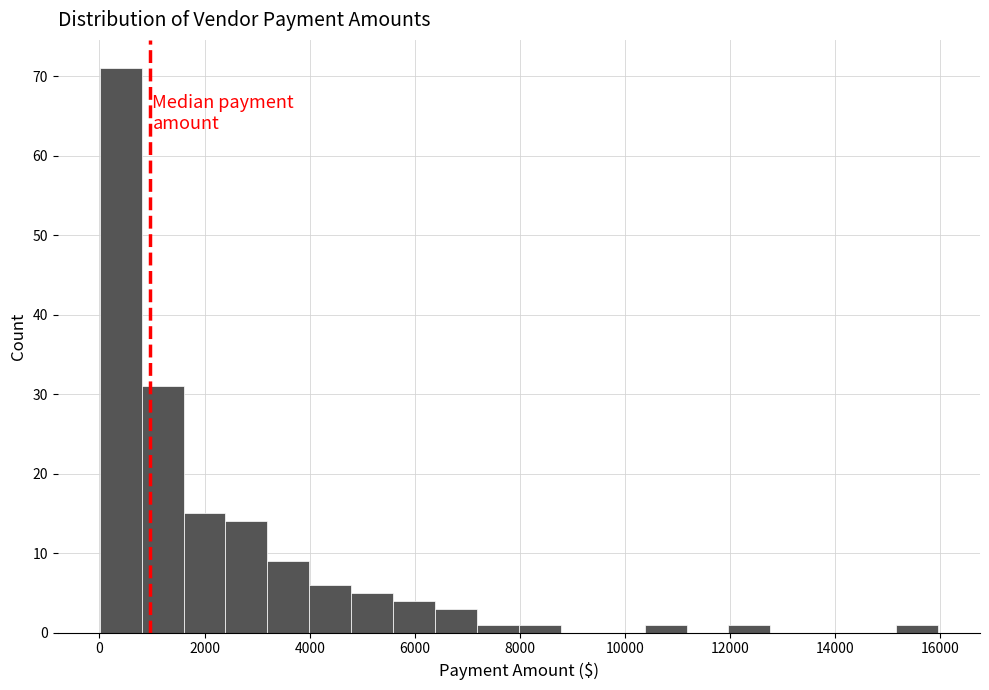

Read against the x-axis, roughly where is the centre of the tallest bar?

400